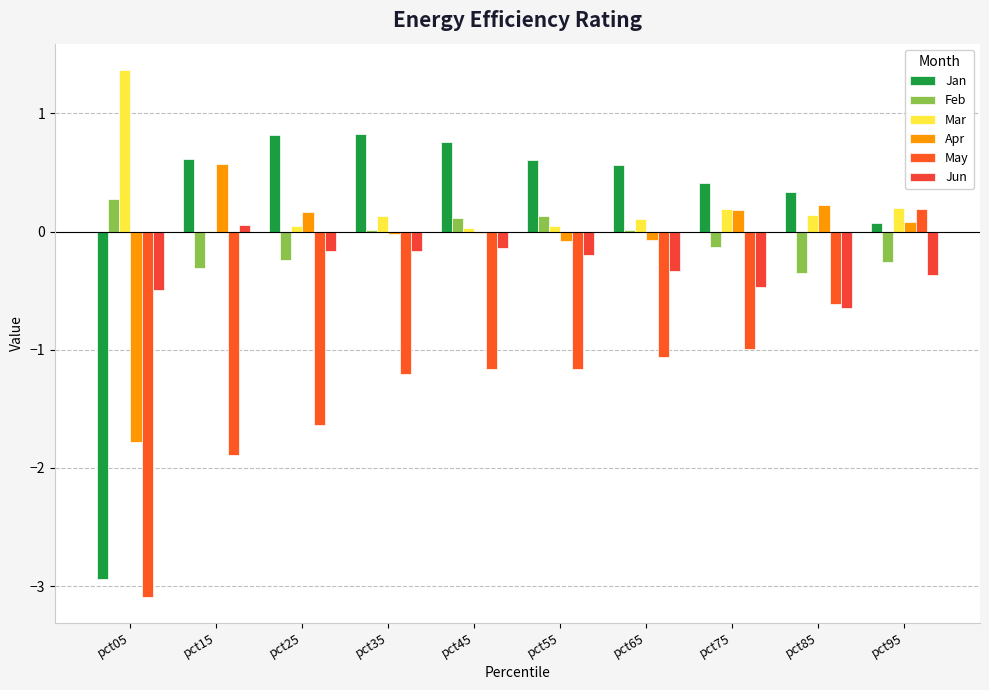

Are the bars grouped side by side (vs. stacked)?

Yes